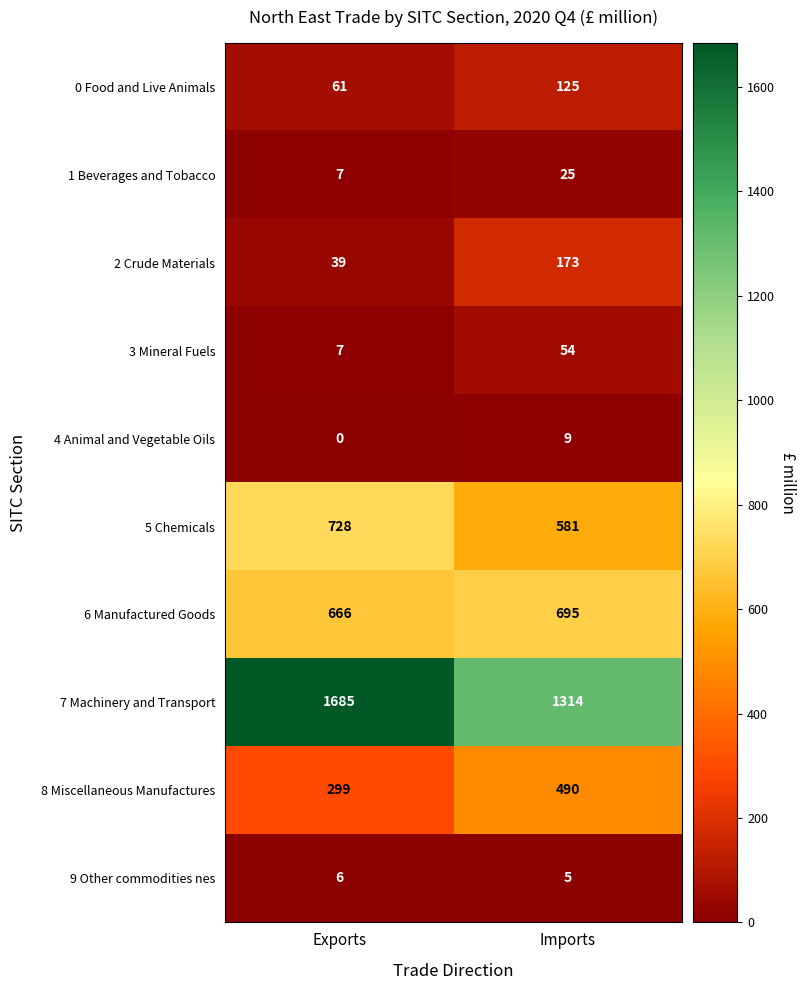

Where is 4 Animal and Vegetable Oils nearest to the value 4?

Exports